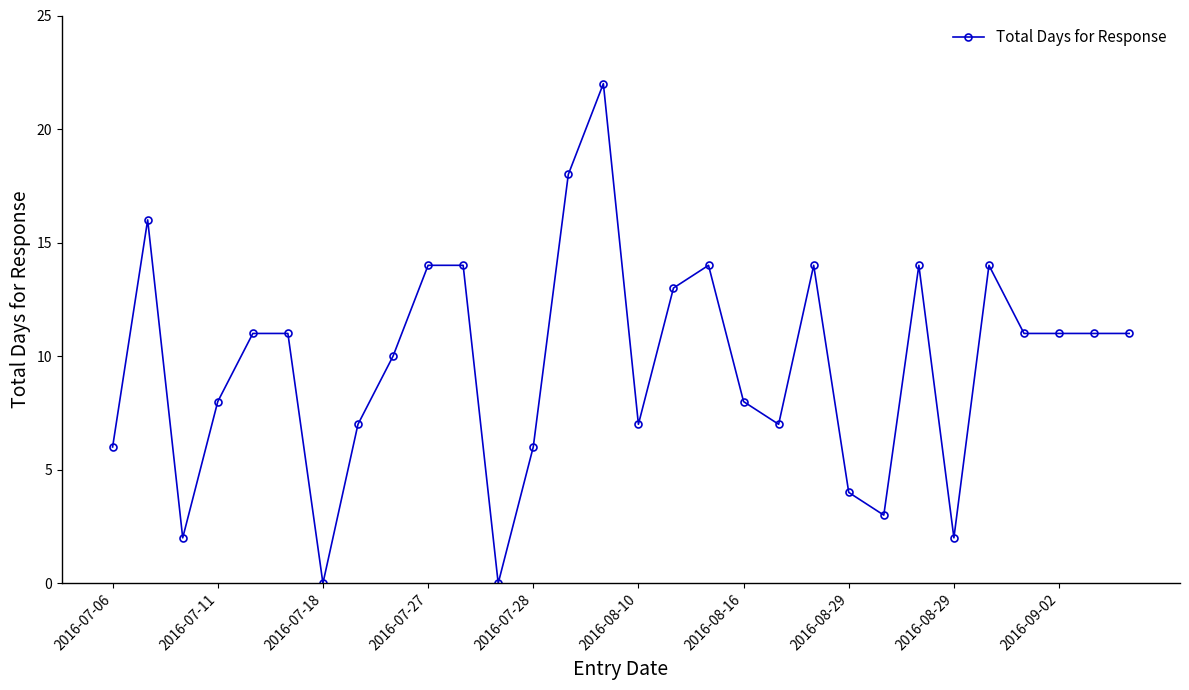

What is the value of the 21st point from the left?

14